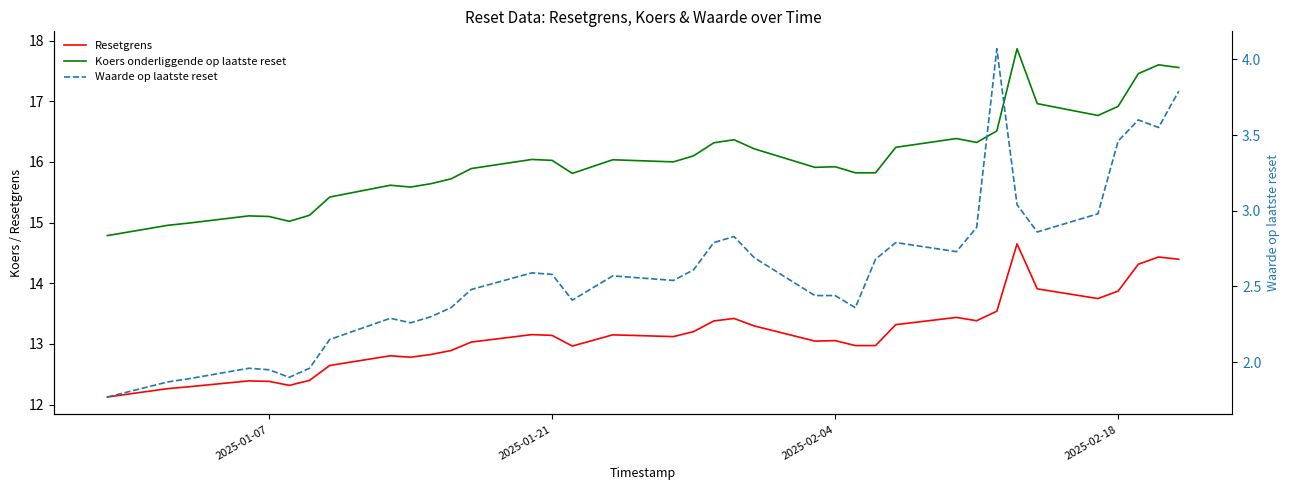

True or false: Koers onderliggende op laatste reset and Waarde op laatste reset intersect in this chart.

False